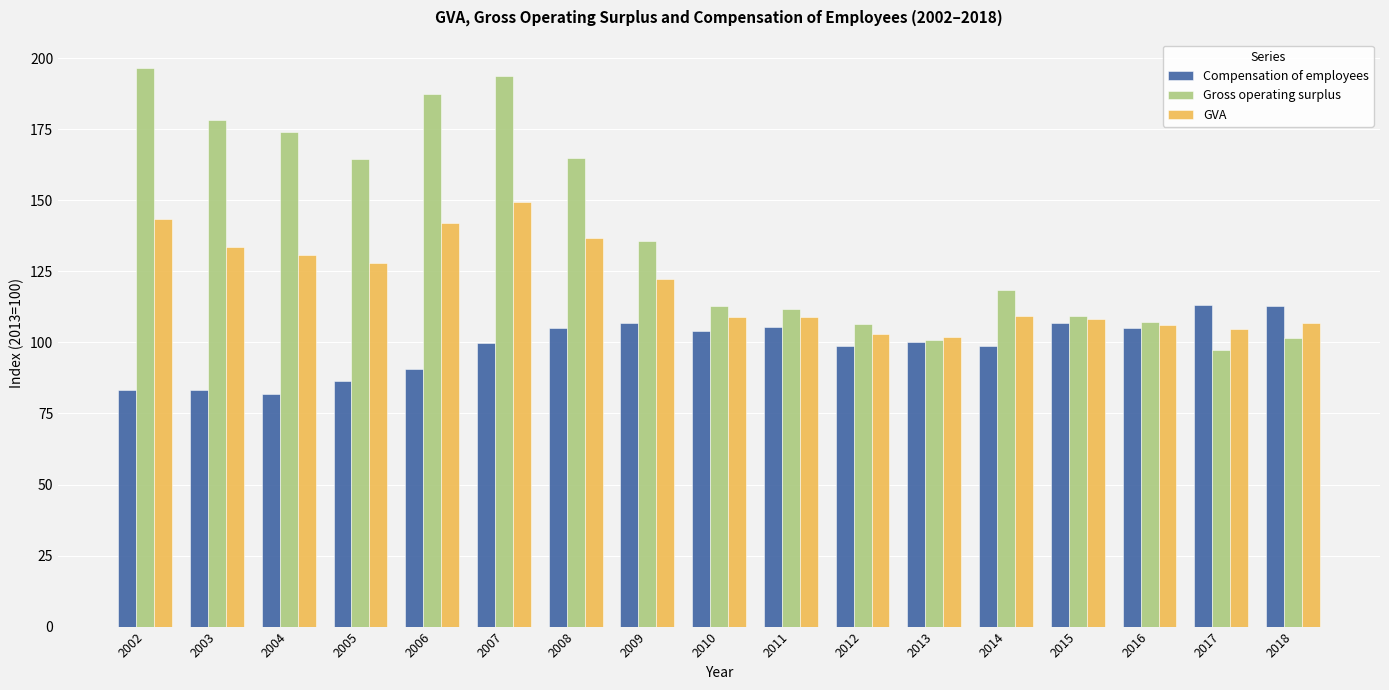

True or false: Gross operating surplus has a value of 127.5 at 2017.

False